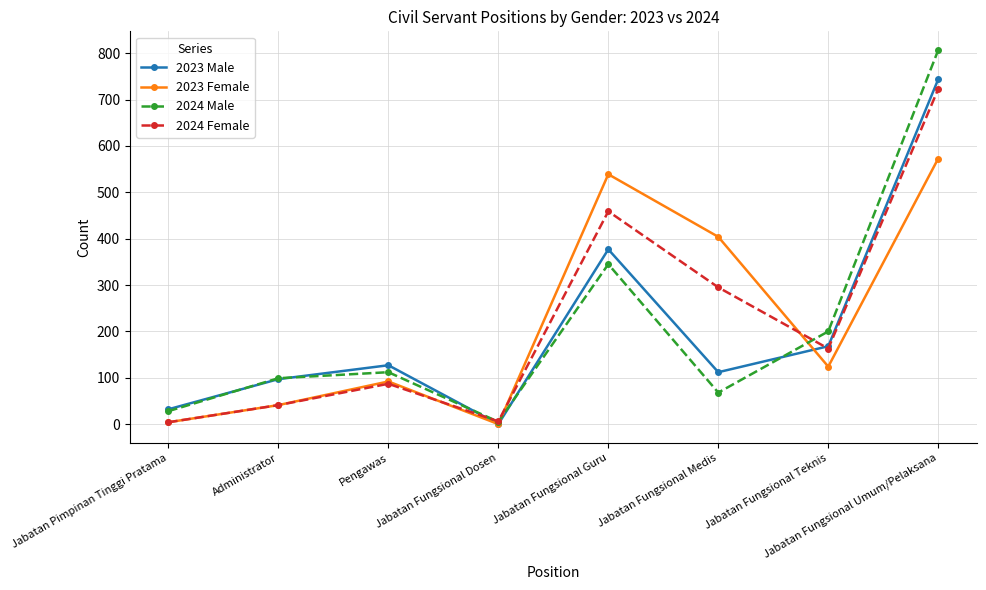

What is the spread (max minus min) of values at Jabatan Fungsional Umum/Pelaksana?

234